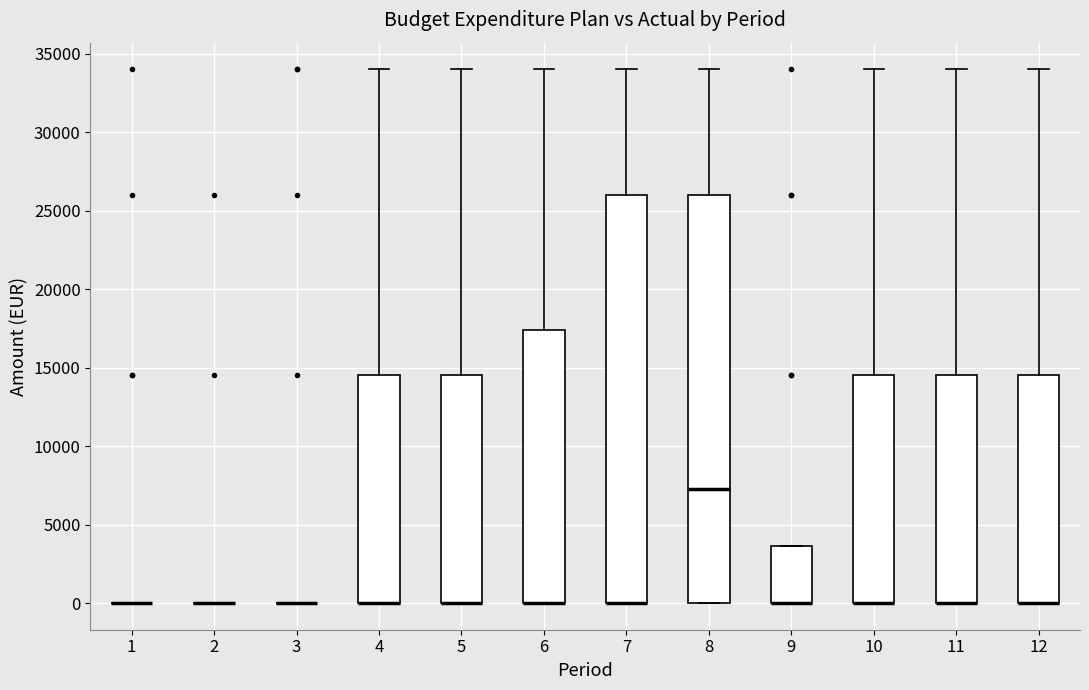

Reading left to right, read every box against the y-axis: the position of its median line, the range the box covers, and the ends of its whiskers. The values are not printed on the chart, so give them approximately, as read against the axis.

1: box collapsed to a line at 0, whiskers 0 to 0
2: box collapsed to a line at 0, whiskers 0 to 0
3: box collapsed to a line at 0, whiskers 0 to 0
4: median 0 (drawn on the box's lower edge), box 0 to 14500, whiskers 0 to 34000
5: median 0 (drawn on the box's lower edge), box 0 to 14500, whiskers 0 to 34000
6: median 0 (drawn on the box's lower edge), box 0 to 17500, whiskers 0 to 34000
7: median 0 (drawn on the box's lower edge), box 0 to 26000, whiskers 0 to 34000
8: median 7500, box 0 to 26000, whiskers 0 to 34000
9: median 0 (drawn on the box's lower edge), box 0 to 3500, whiskers 0 to 3500
10: median 0 (drawn on the box's lower edge), box 0 to 14500, whiskers 0 to 34000
11: median 0 (drawn on the box's lower edge), box 0 to 14500, whiskers 0 to 34000
12: median 0 (drawn on the box's lower edge), box 0 to 14500, whiskers 0 to 34000